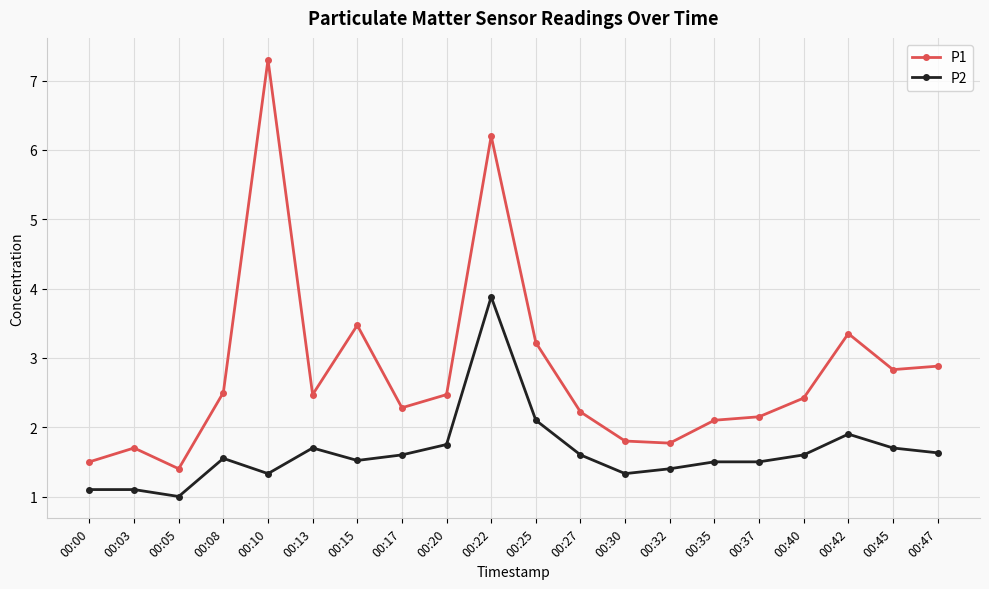

Is the value of P2 at 00:35 greater than the value of P1 at 00:20?

No